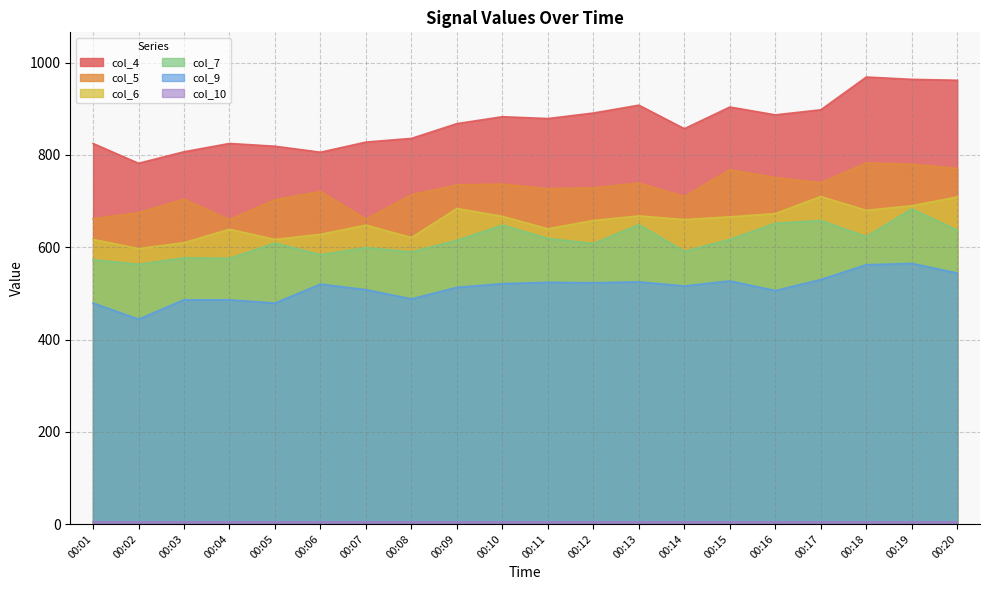

True or false: col_7 and col_9 cross at least once.

False